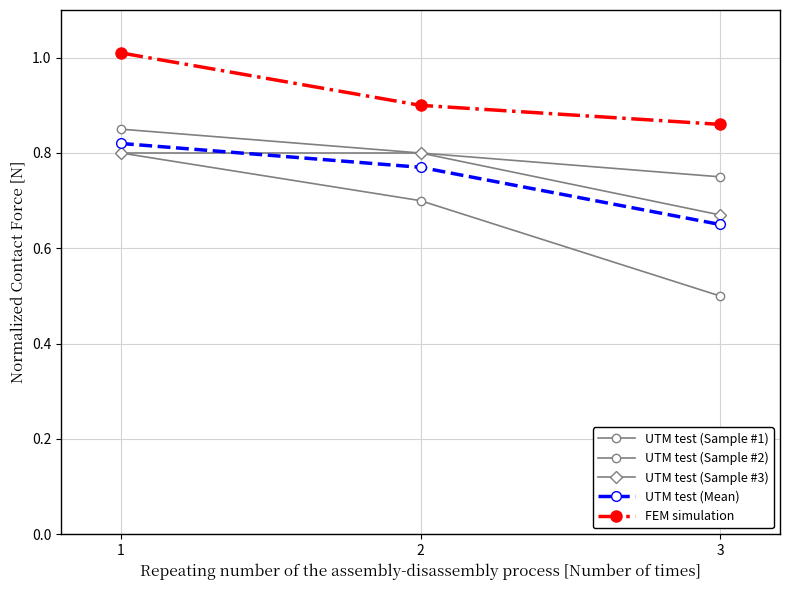

At which category is the sum across all series the highest?

1